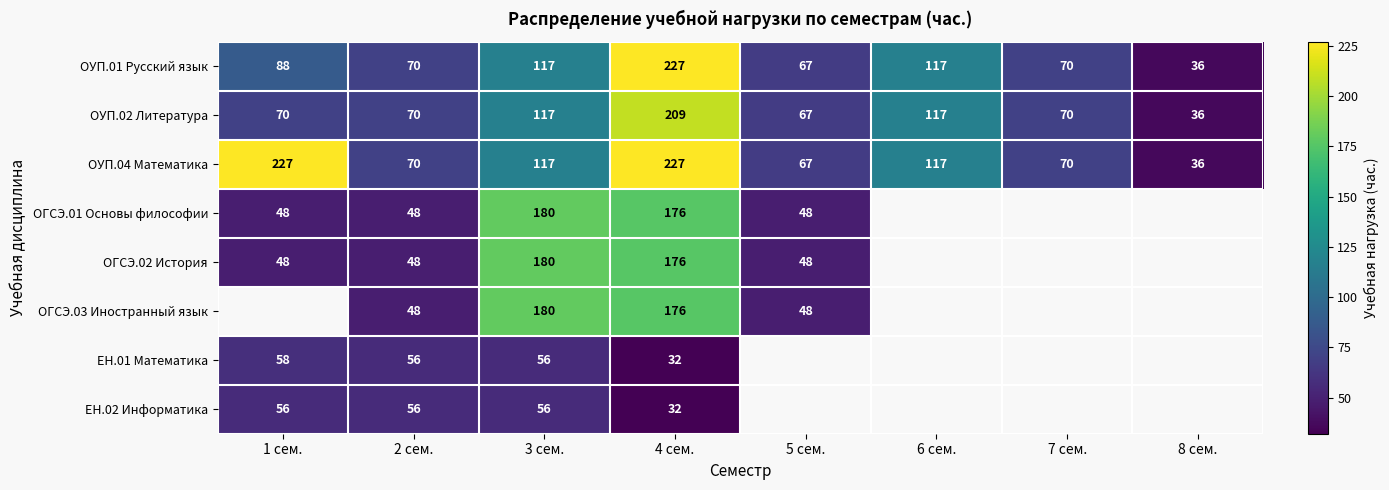

What value does the ОУП.01 Русский язык series have at 1 сем., to the nearest 50?

100